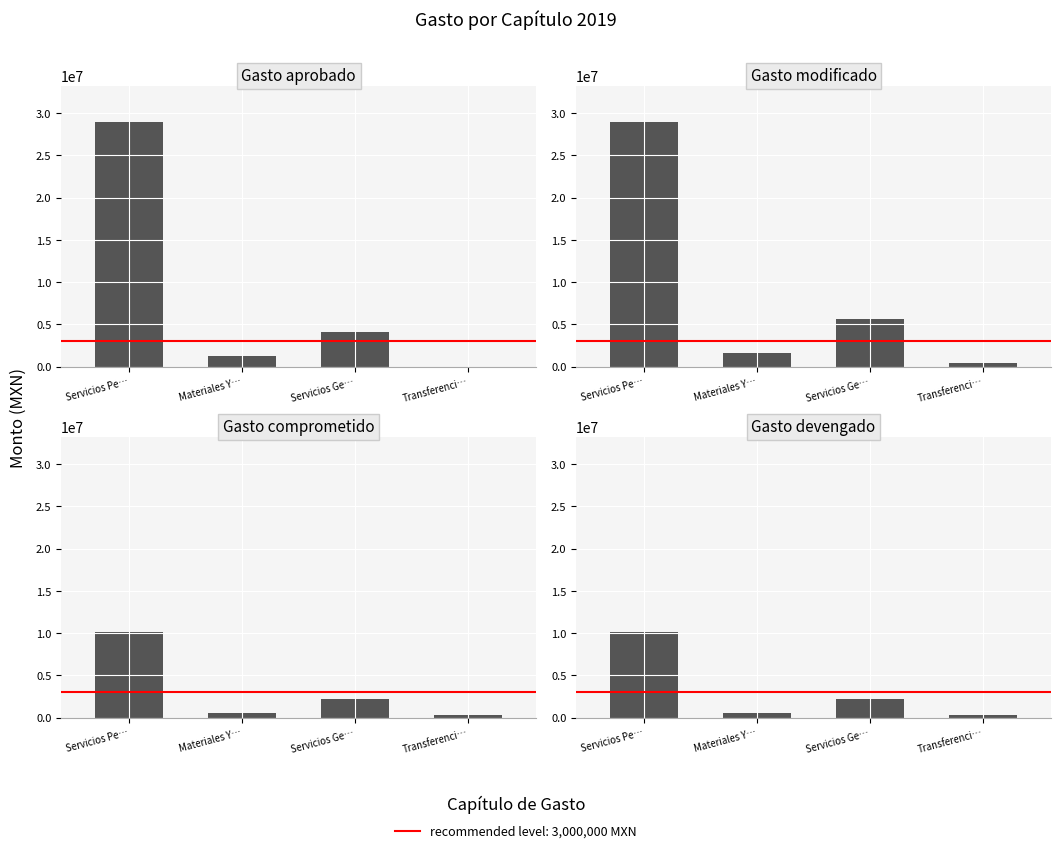

At Servicios Pe…, list the series in order from smallest to largest.

Gasto comprometido, Gasto devengado, Gasto aprobado, Gasto modificado